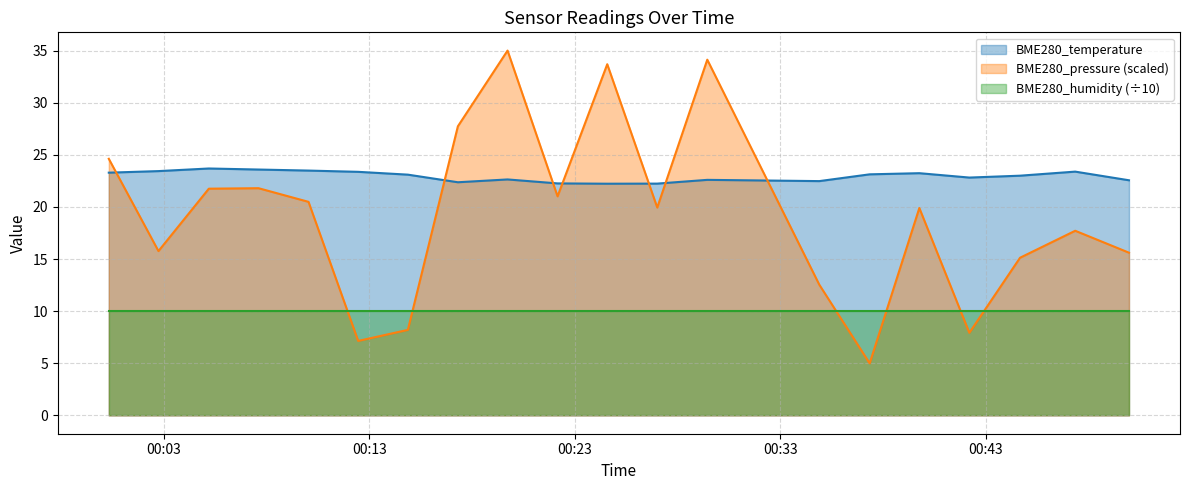

How many interior local valleys does the BME280_pressure_scaled series have?

6